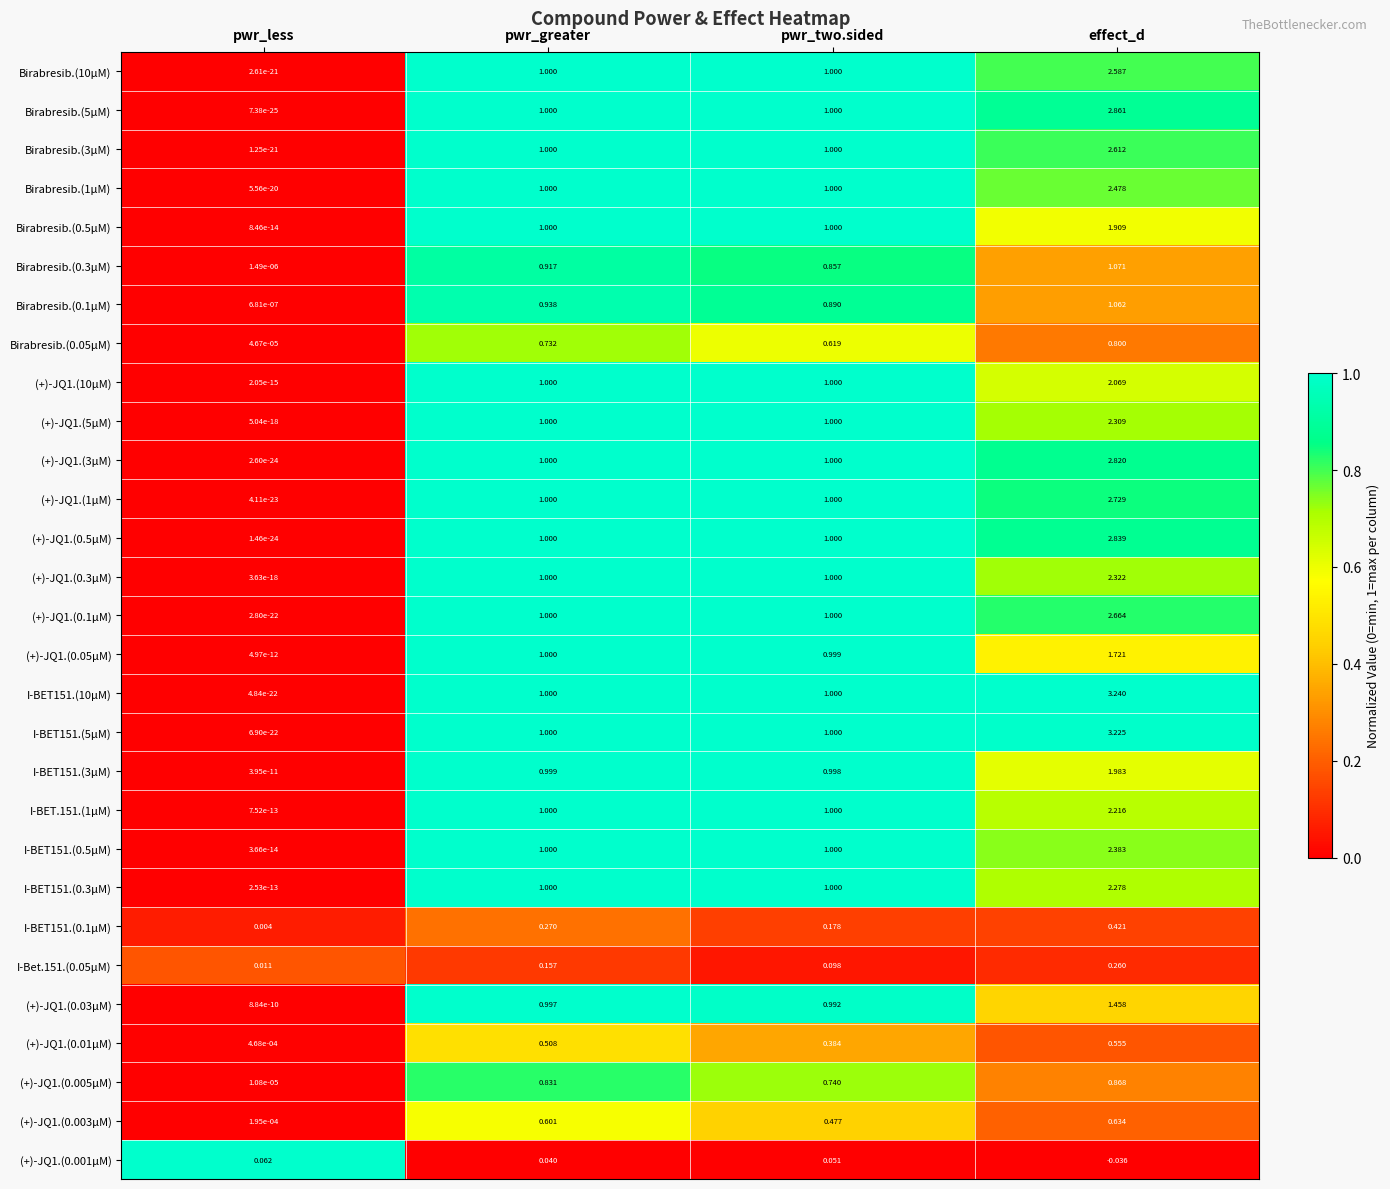

At which label does Birabresib.(5µM) reach its minimum?

pwr_less